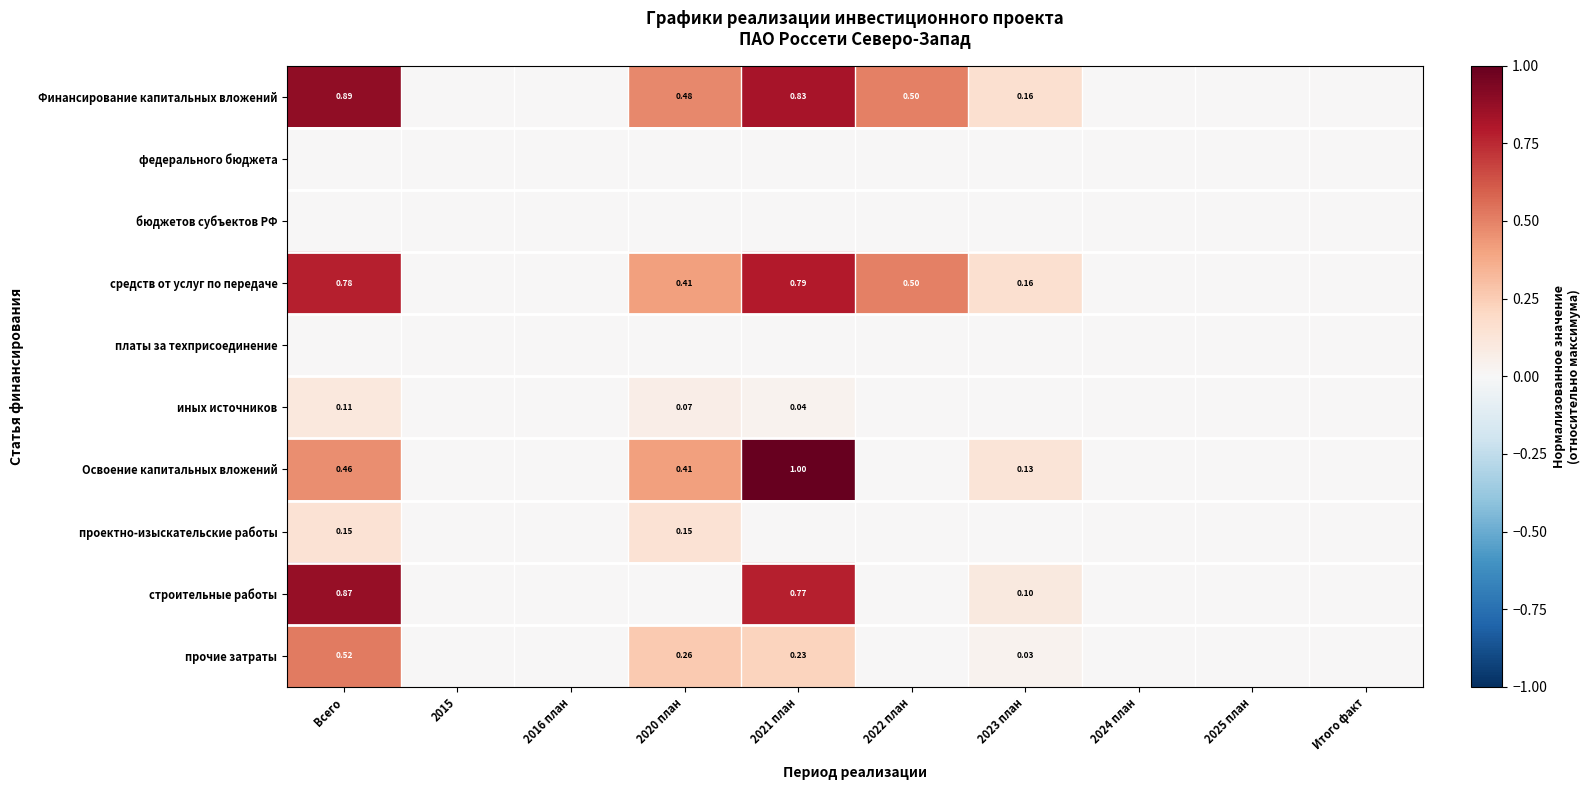

What is the sum of the Финансирование капитальных вложений values at 2023 план and Итого факт?

0.2